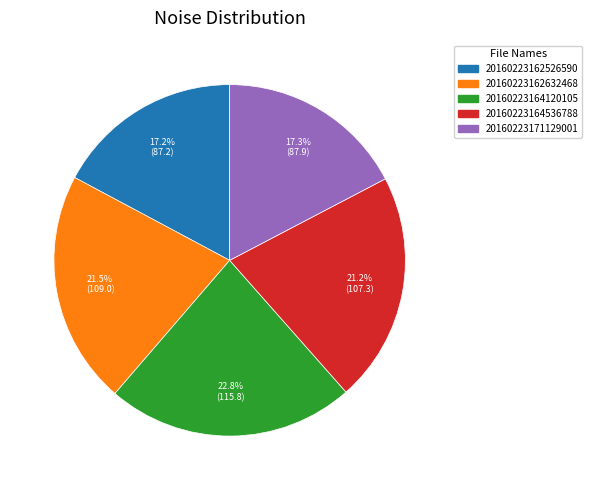

Is there a majority slice in this chart?

No